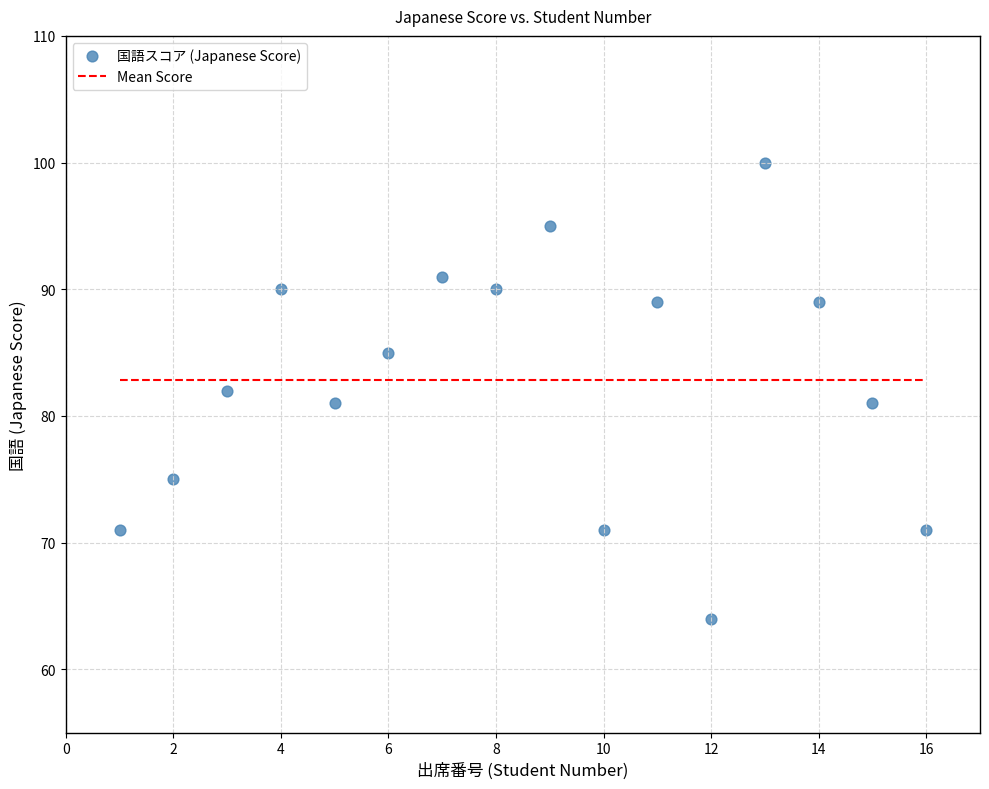

What is the range of X values (max minus min)?

15